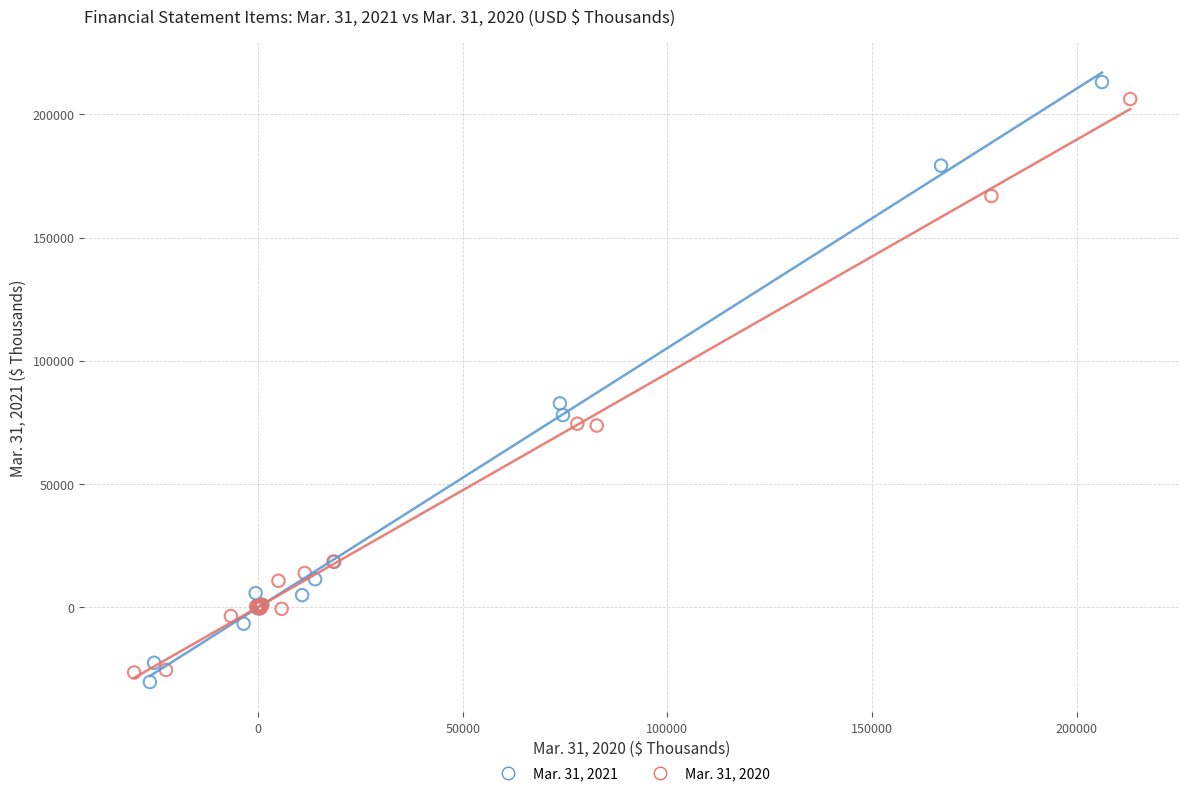

Which series has the widest spread of Y values?

Mar. 31, 2021